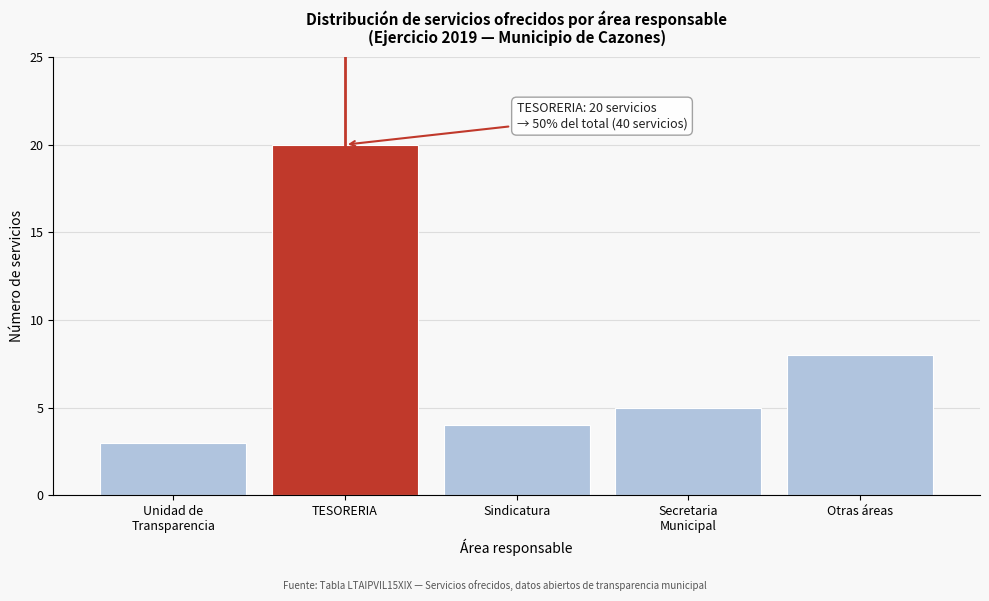

Reading right to left, extract all data points from this chart.

8	5	4	20	3